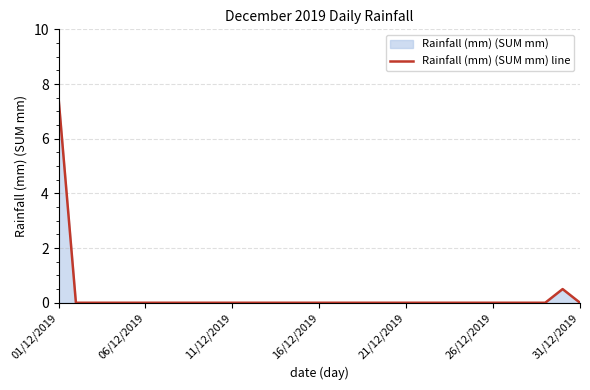

What is the change in value from 01/12/2019 to 24?

-7.5